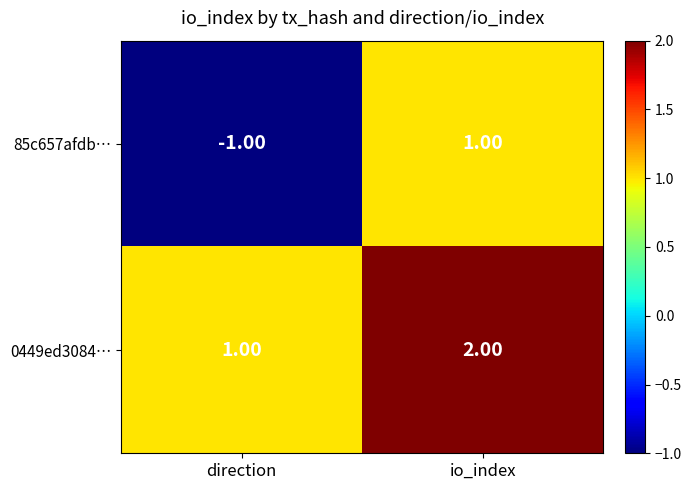

What is the total value across all series at io_index?

3